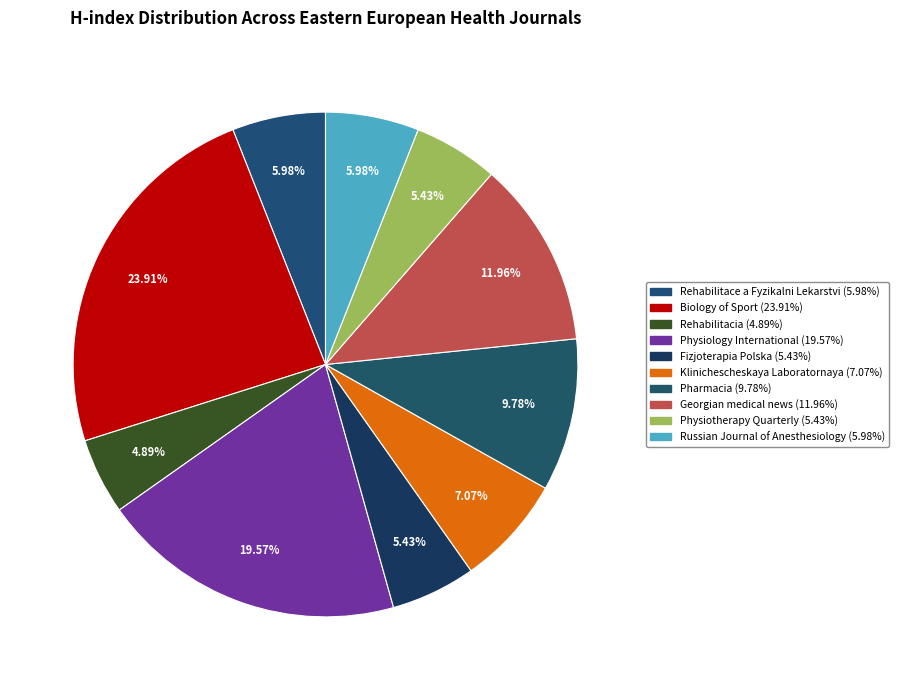

Does Russian Journal of Anesthesiology account for over 50% of the chart?

No